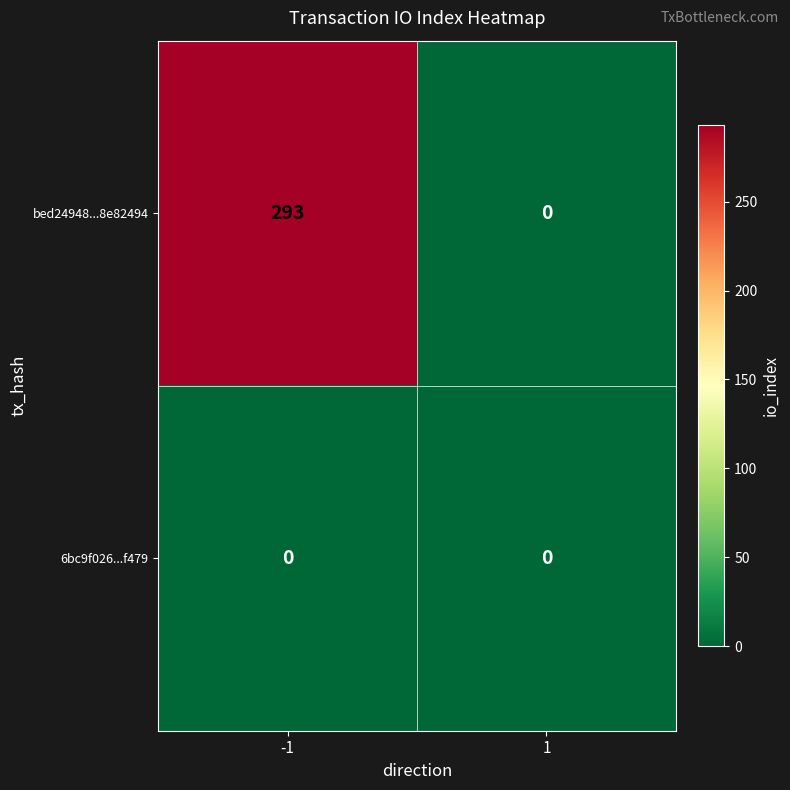

Reading left to right, transcribe all the data shown in this chart.

bed24948...8e82494: 293	0
6bc9f026...f479: 0	0